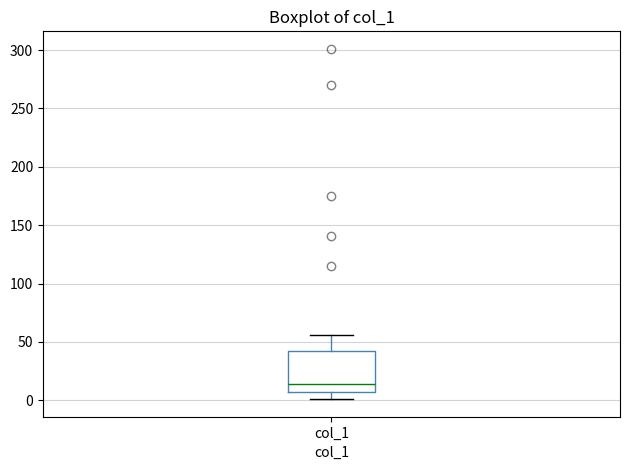

Where does the median line of the box for col_1 sit on the y-axis? The values are not printed on the chart, so give them approximately, as read against the axis.

15